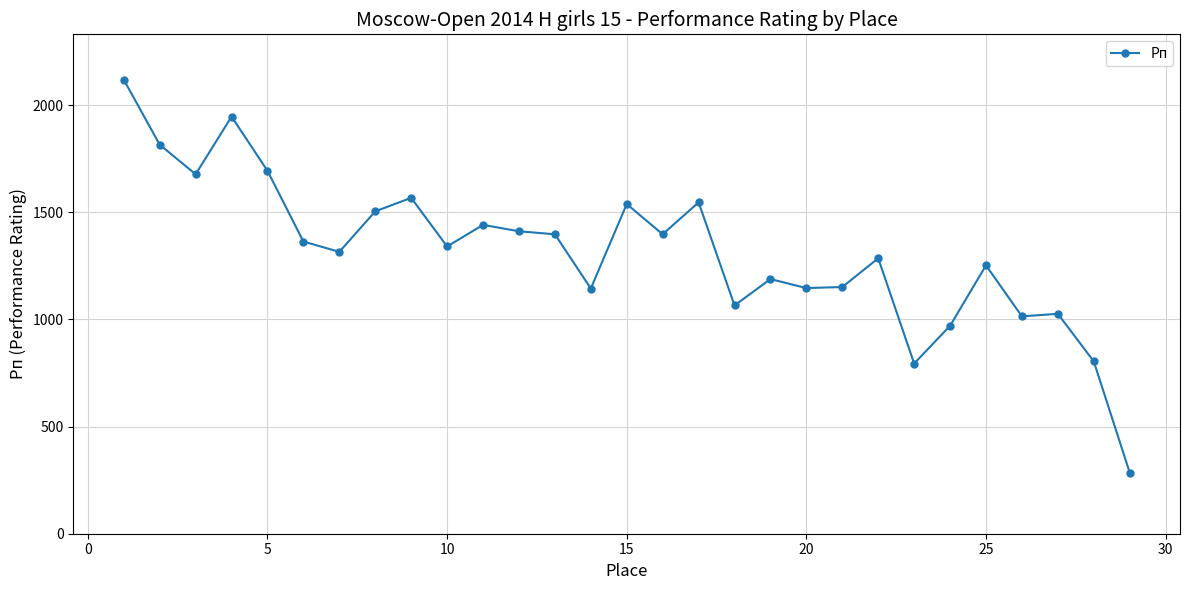

What is the value of the 11th point from the left?

1441